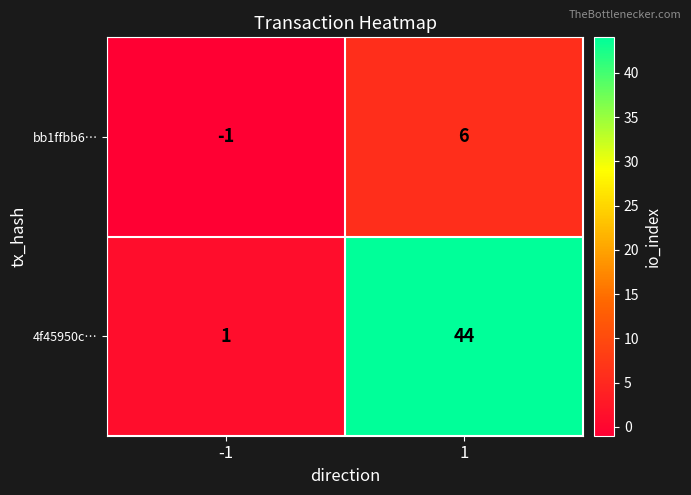

Is it true that 4f45950c… equals 1 at -1?

True